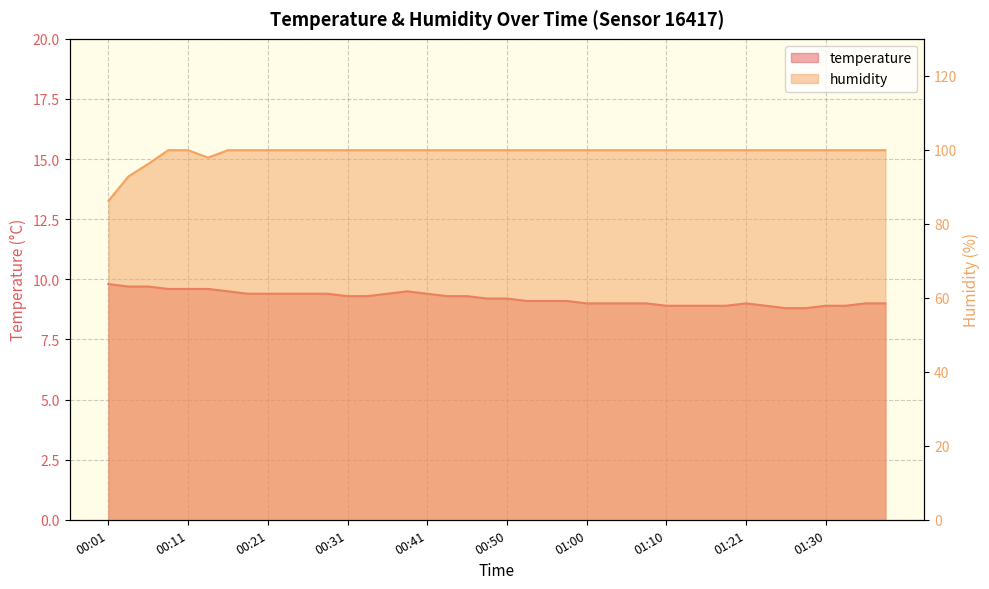

Is it true that humidity equals 25.0 at 01:10?

False